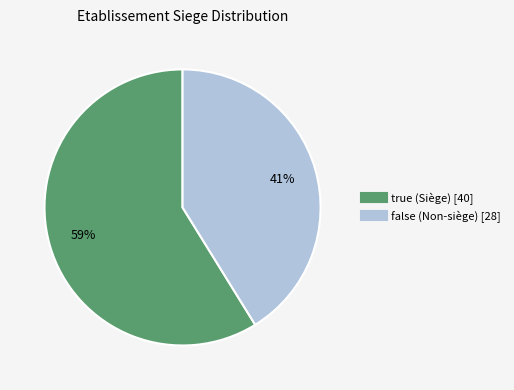

Which category accounts for the majority?

true